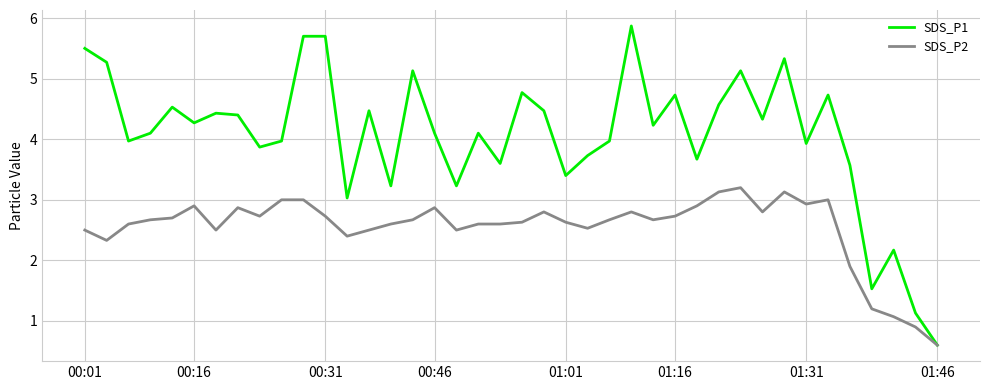

List the series in order of their peak value, lowest first.

SDS_P2, SDS_P1